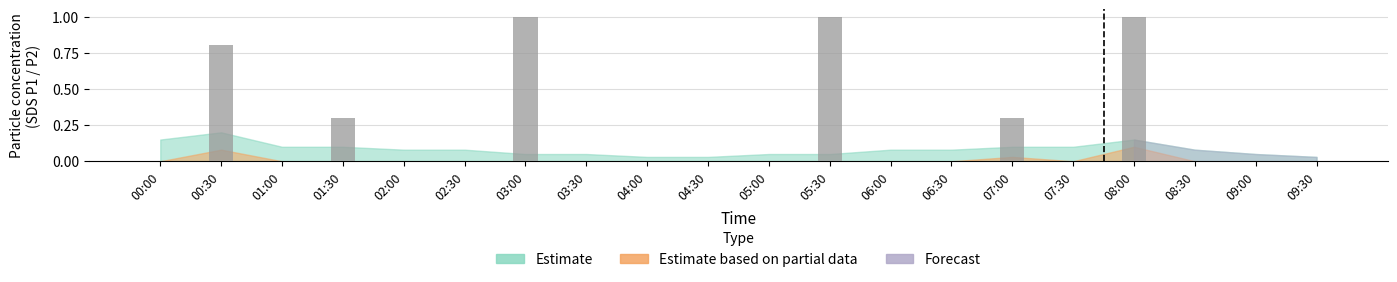

Reading left to right, extract all data points from this chart.

00:00=0.0	00:30=0.8	01:00=0.0	01:30=0.3	02:00=0.0	02:30=0.0	03:00=1.0	03:30=0.0	04:00=0.0	04:30=0.0	05:00=0.0	05:30=1.0	06:00=0.0	06:30=0.0	07:00=0.3	07:30=0.0	08:00=1.0	08:30=0.0	09:00=0.0	09:30=0.0